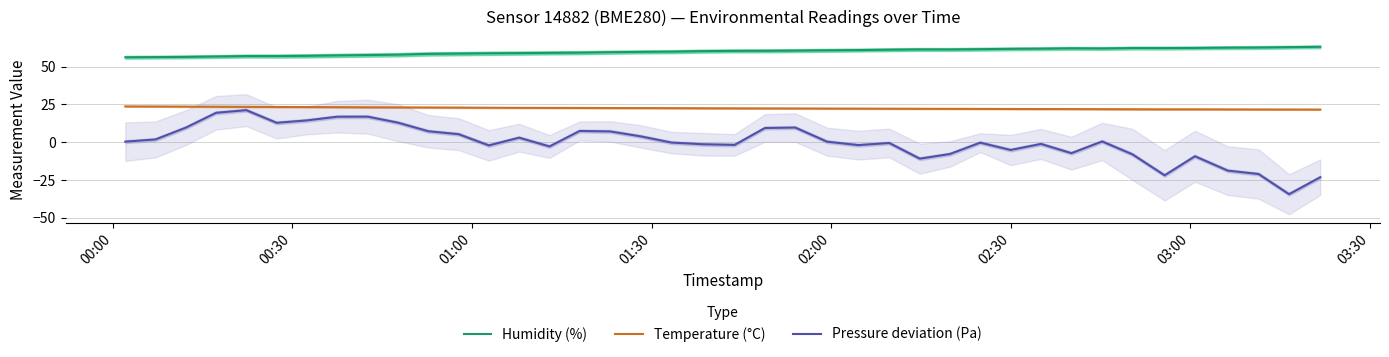

What are all the series names shown in the legend?

Humidity (%), Temperature (°C), Pressure deviation (Pa)